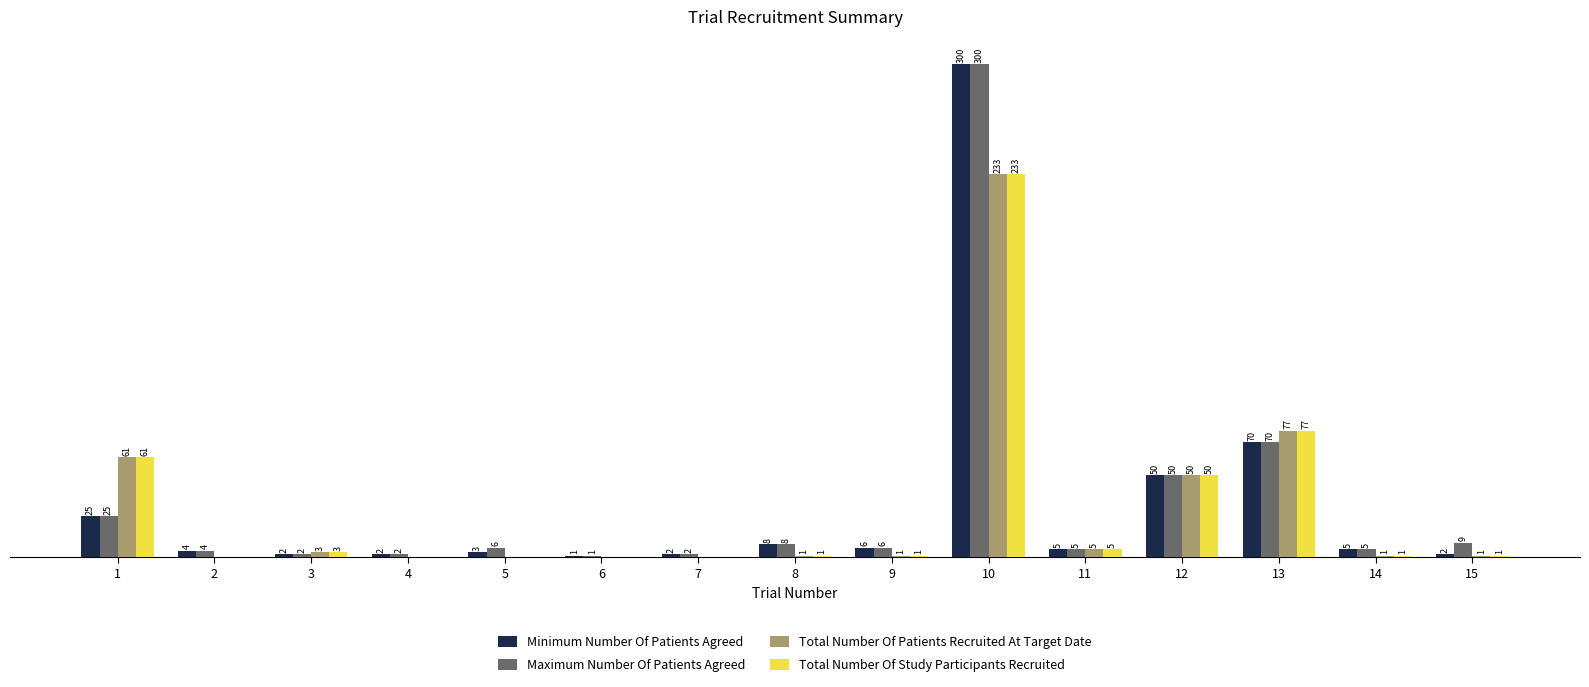

Which series has the largest total across all categories?

Maximum Number Of Patients Agreed